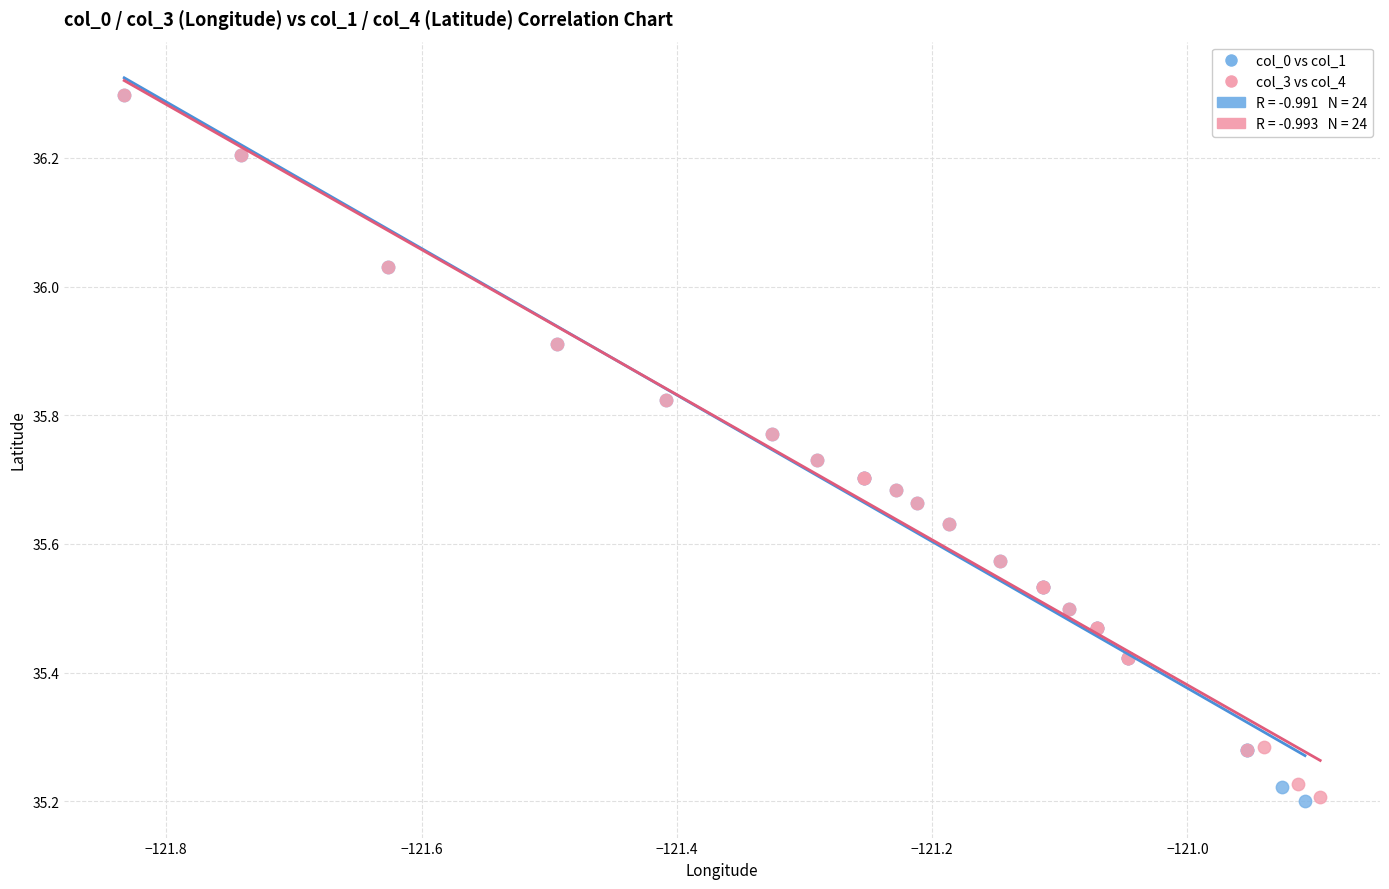

Which series has the largest Y range (max minus min)?

col_0 vs col_1